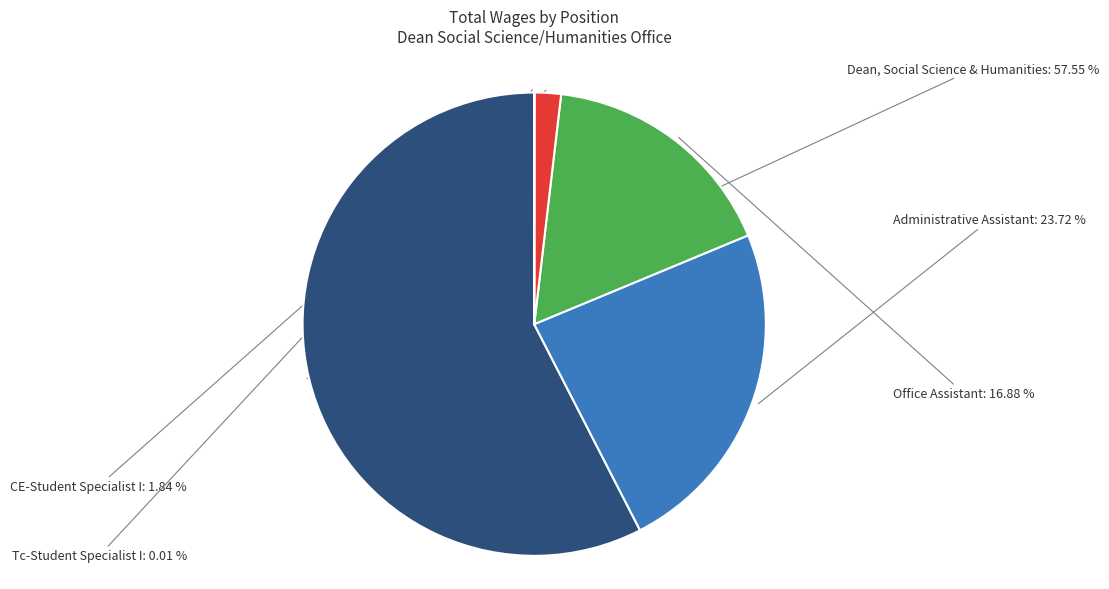

Between Administrative Assistant and CE-Student Specialist I, which is larger?

Administrative Assistant